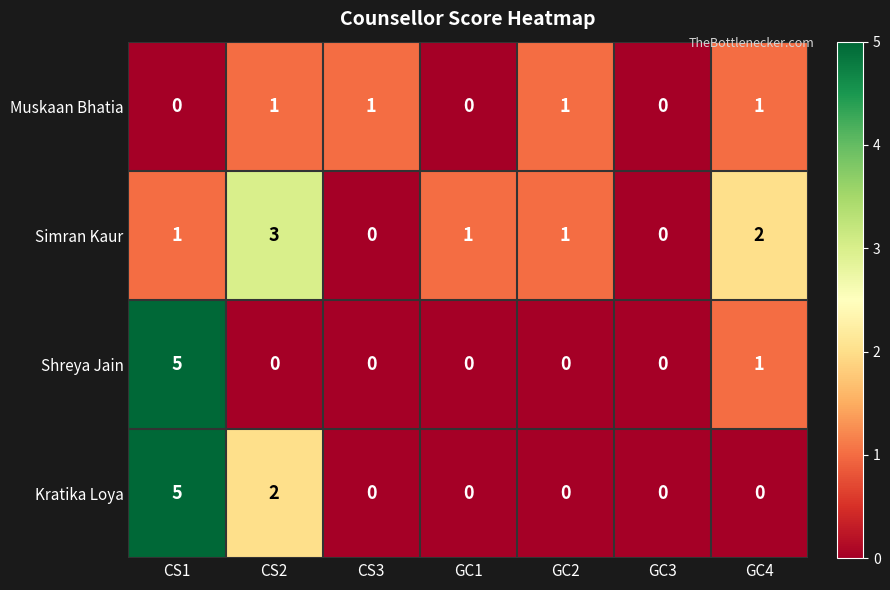

Count the Kratika Loya values in the range 0 to 2.

6